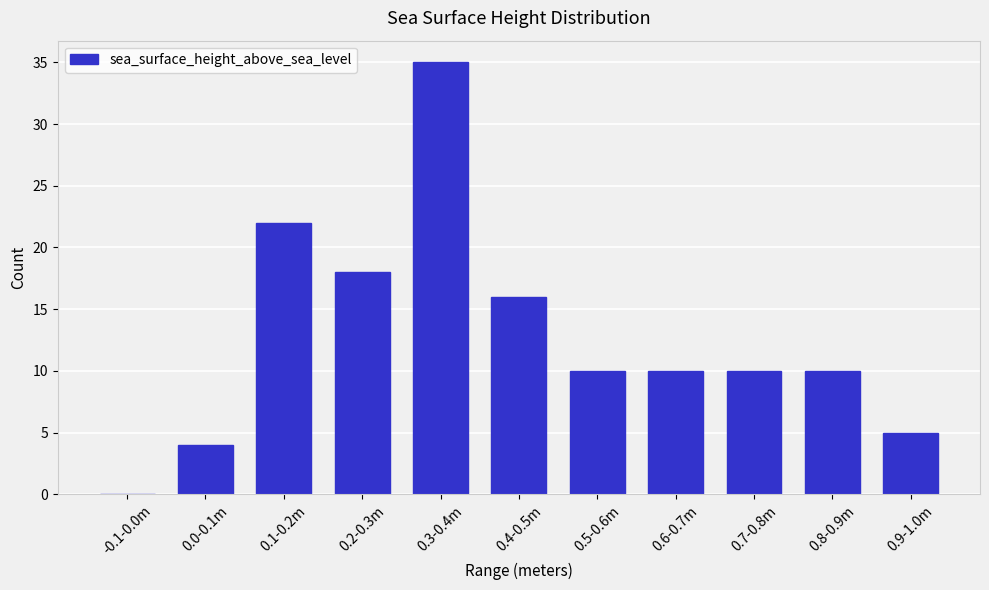

Reading left to right, list all the values displayed in this chart.

-0.1-0.0m=0	0.0-0.1m=4	0.1-0.2m=22	0.2-0.3m=18	0.3-0.4m=35	0.4-0.5m=16	0.5-0.6m=10	0.6-0.7m=10	0.7-0.8m=10	0.8-0.9m=10	0.9-1.0m=5